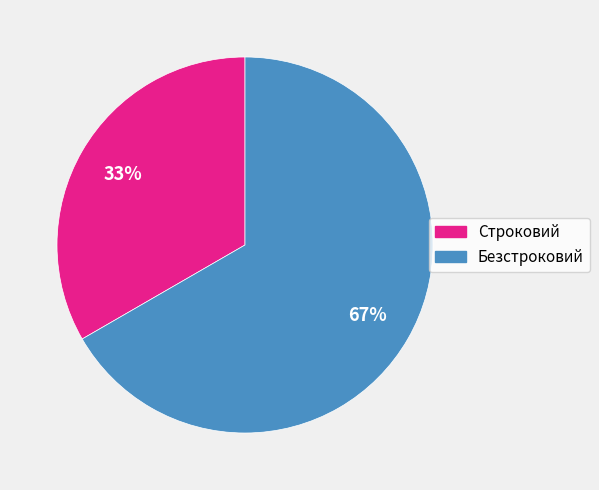

How many slices are in this pie chart?

2